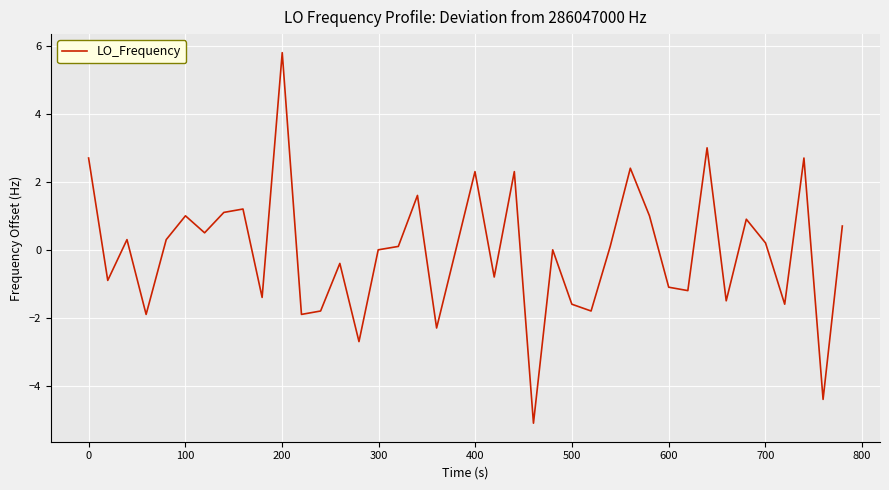

How many lines are shown in the chart?

1